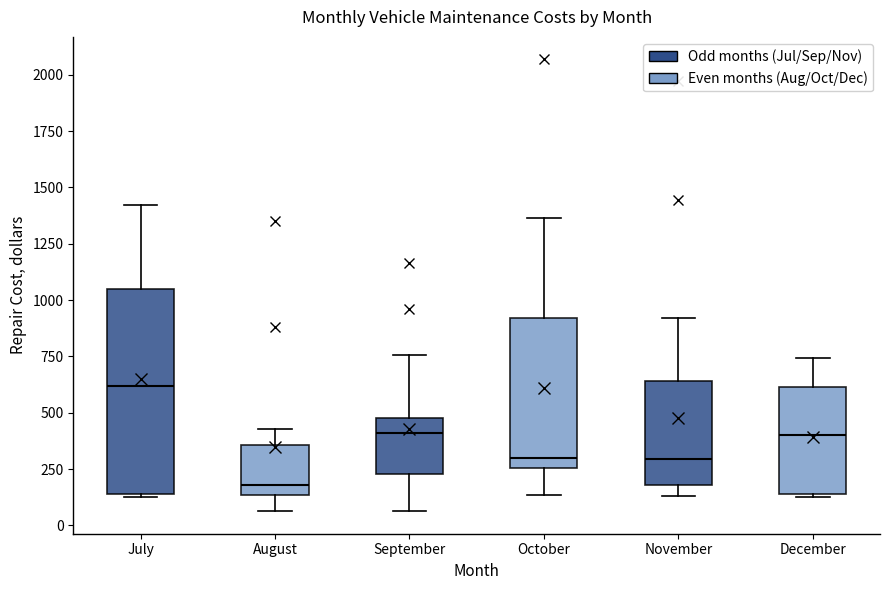

Reading left to right, transcribe this box plot: for each box, give where its median line is, the range the box spans, and where its two whiskers end, as read against the y-axis. The values are not printed on the chart, so give them approximately, as read against the axis.

July: median 600, box 150 to 1050, whiskers 100 to 1400
August: median 200, box 150 to 350, whiskers 50 to 450
September: median 400, box 250 to 500, whiskers 50 to 750
October: median 300, box 250 to 900, whiskers 150 to 1350
November: median 300, box 200 to 650, whiskers 150 to 900
December: median 400, box 150 to 600, whiskers 150 to 750